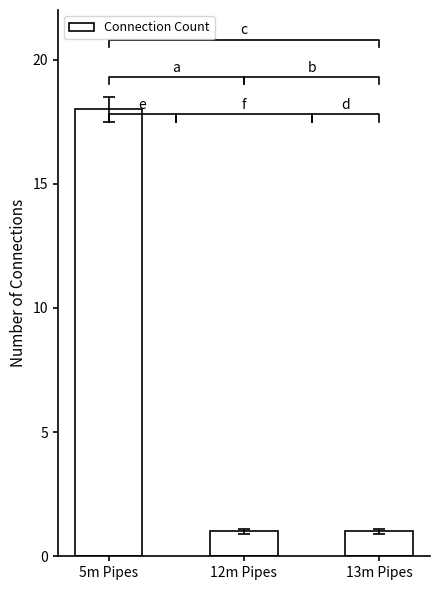

Which has a higher value, 13m Pipes or 5m Pipes?

5m Pipes